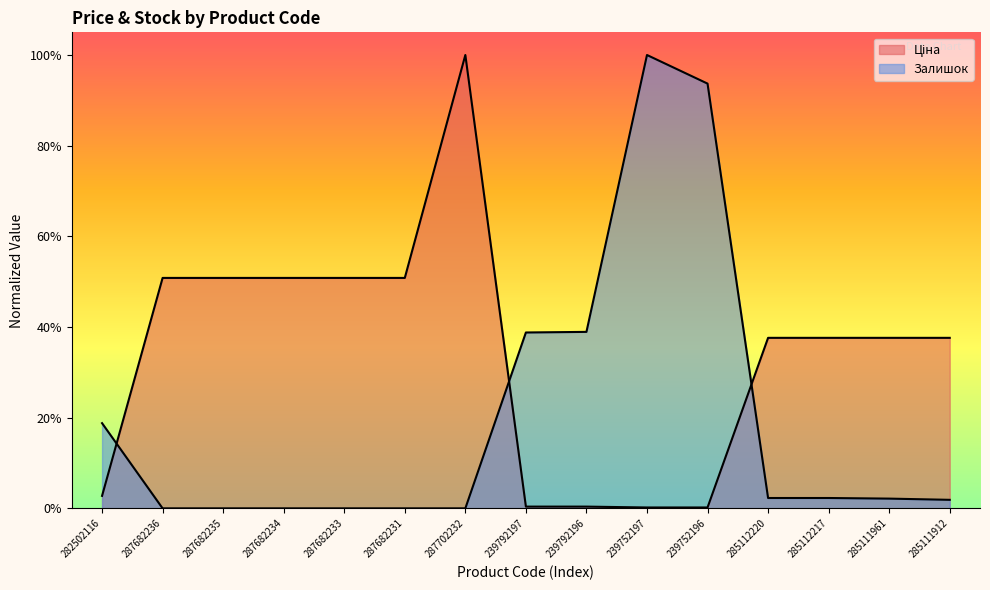

What is the total value across all series at 239752196?

0.9